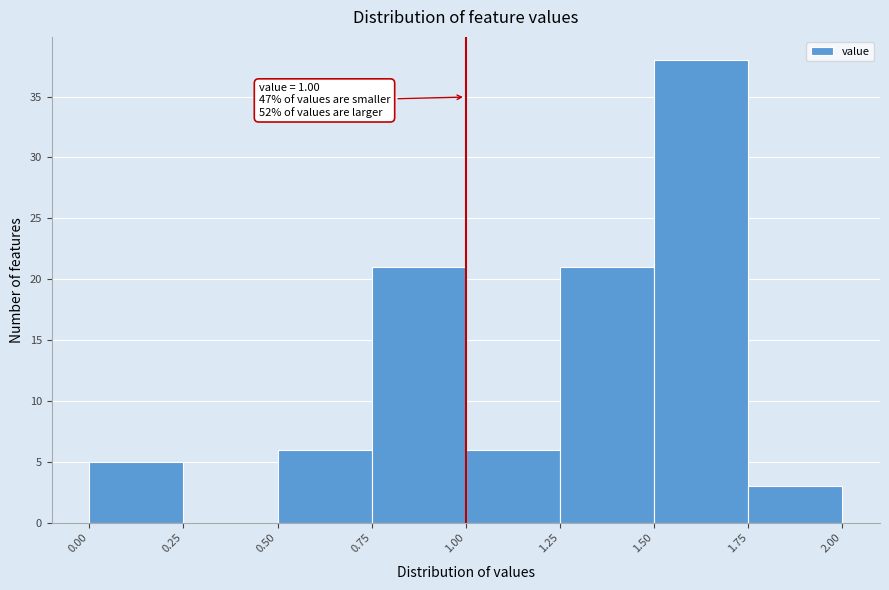

Which range on the x-axis has the tallest bar?

1.50 to 1.75